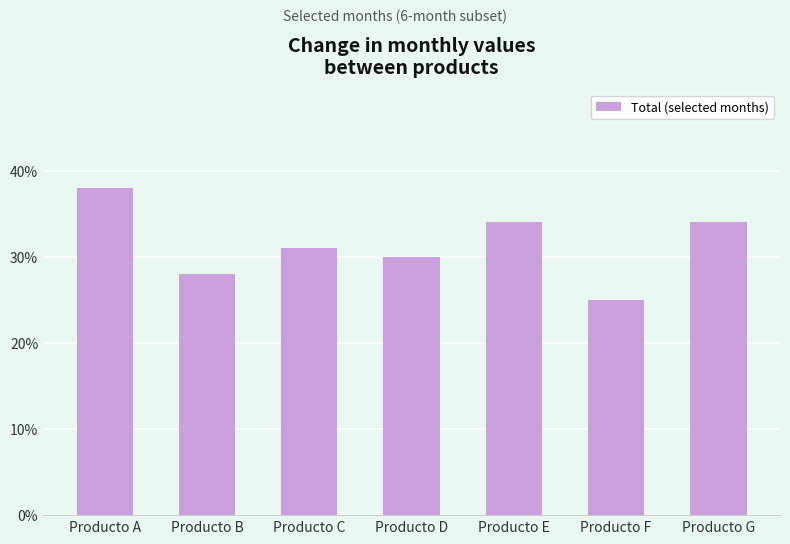

Which has a higher value, Producto C or Producto F?

Producto C